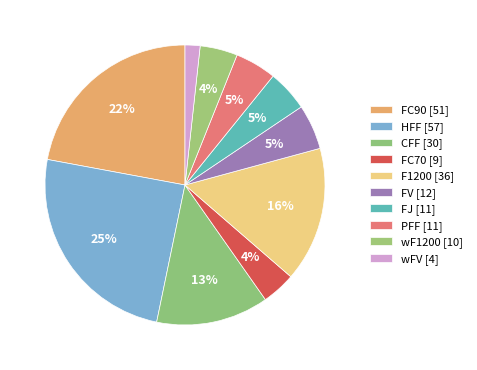

True or false: FC70 accounts for 4% of the total.

True